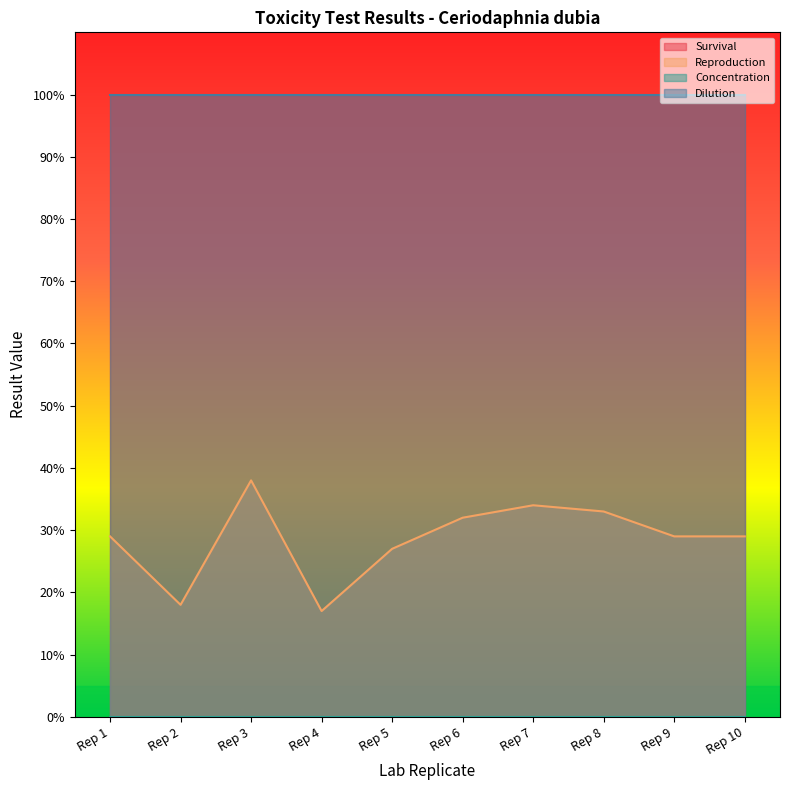

What is the sum of all Survival values?

1000